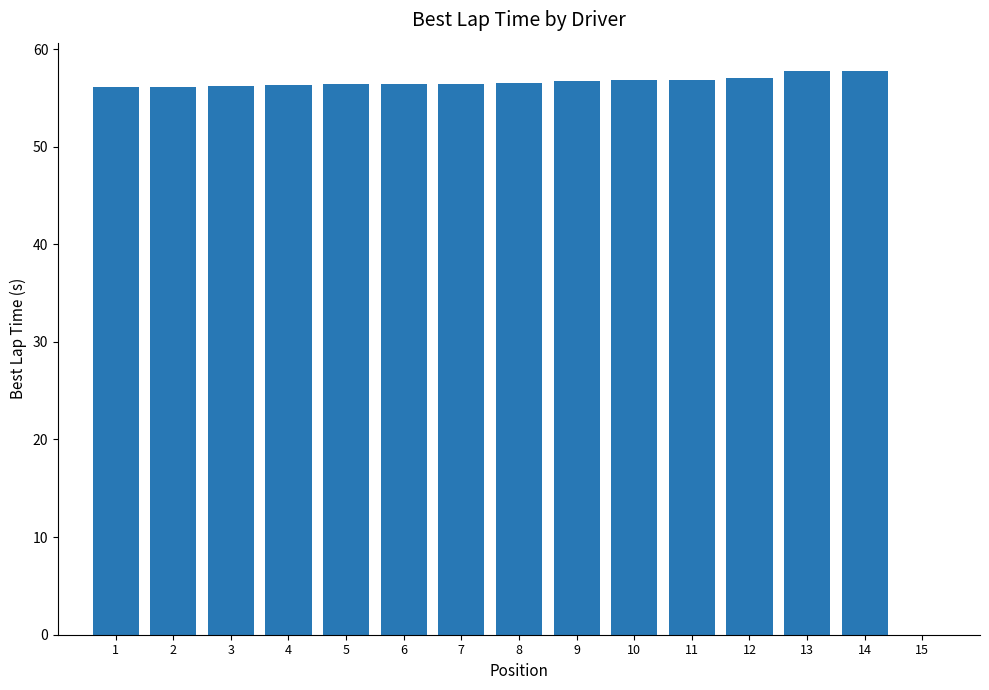

How many data points does each series have?

15